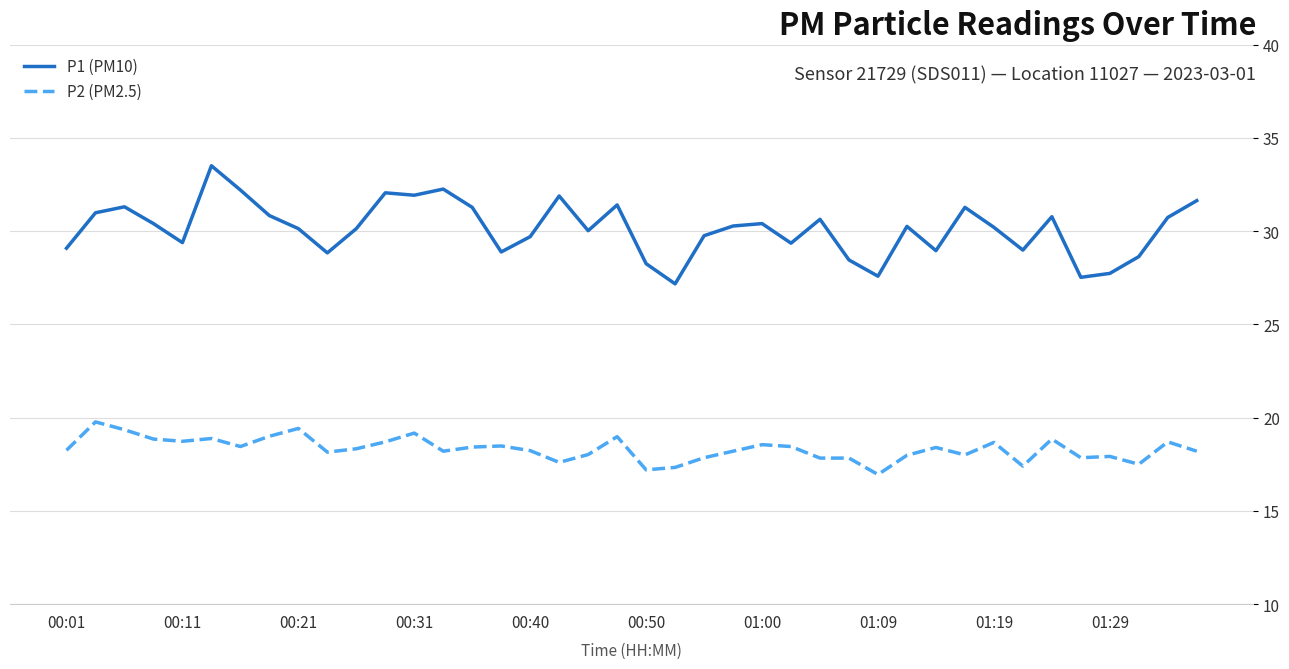

Which series has the widest spread of values?

P1 (PM10)